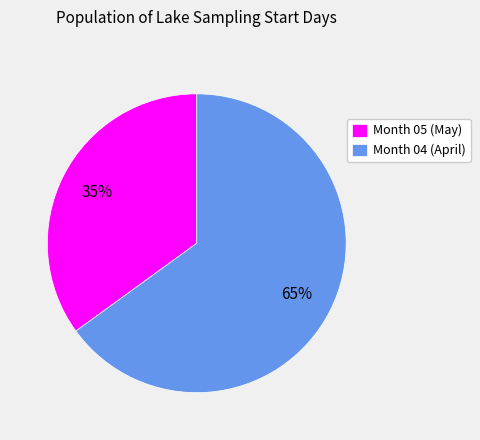

How many segments does this pie chart have?

2